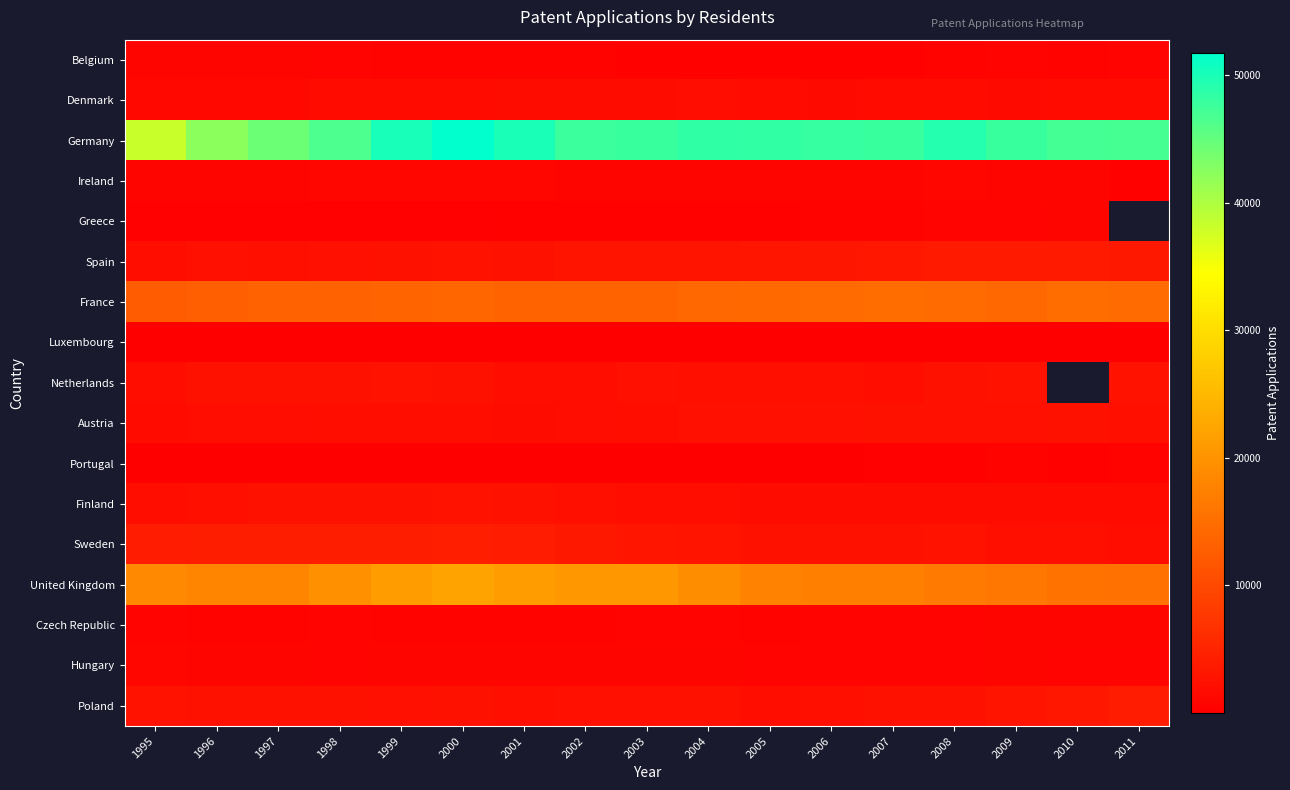

How many values in the Greece series exceed 385?

7